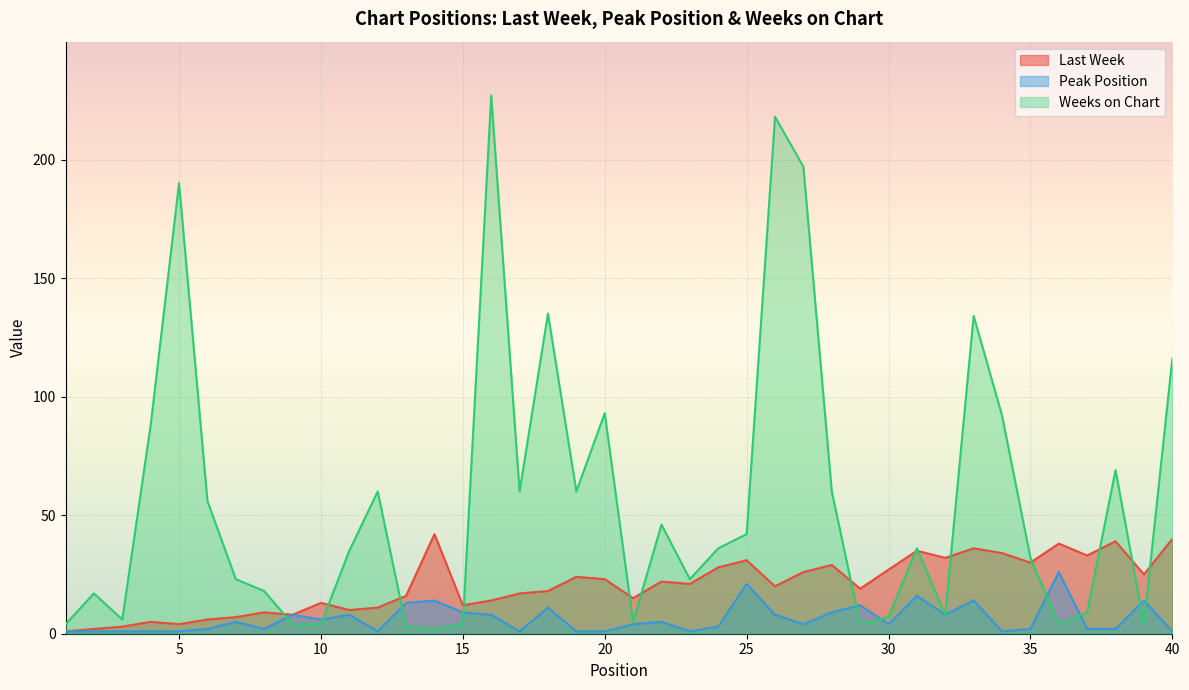

How many interior local valleys does the Last Week series have?

12